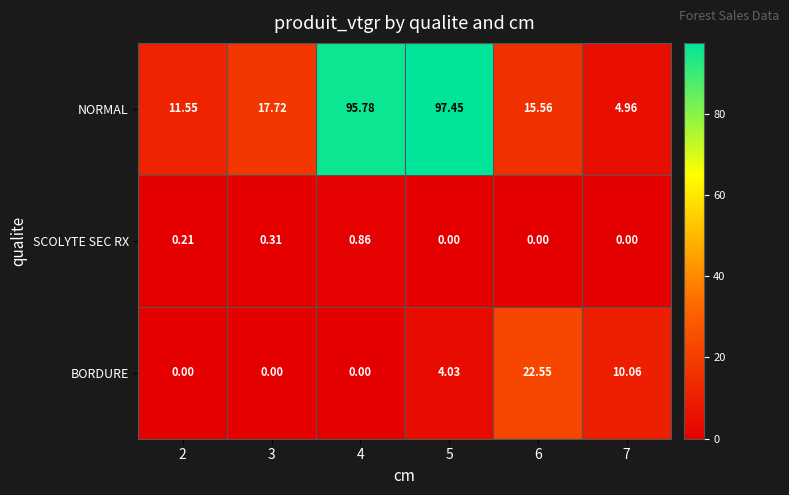

At which category is the sum across all series the highest?

5